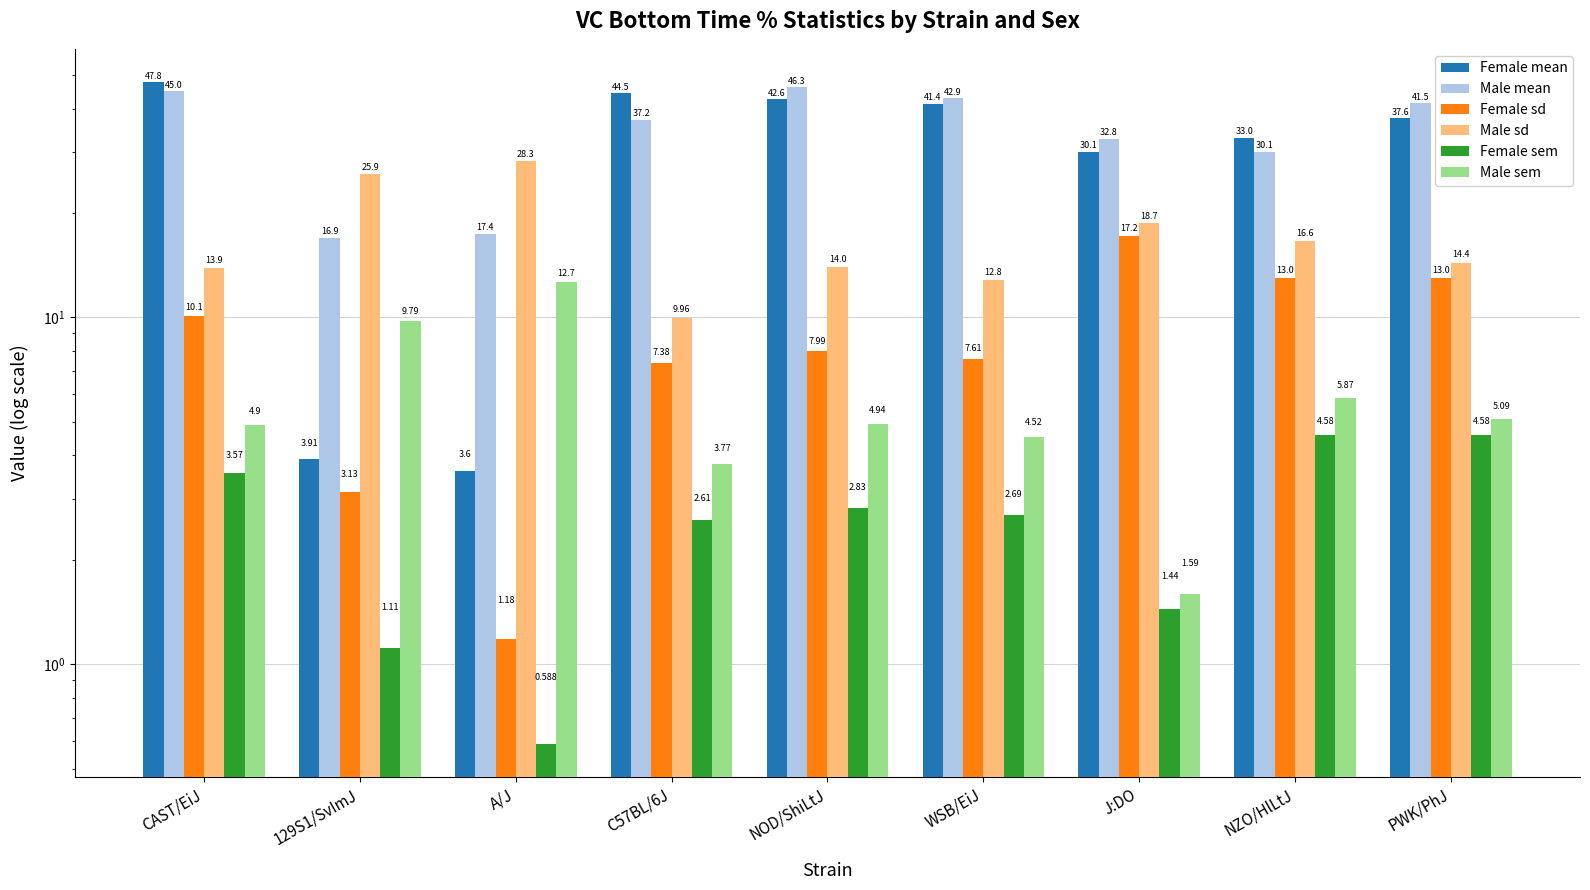

Is it true that Female sd equals 10.1 at CAST/EiJ?

True